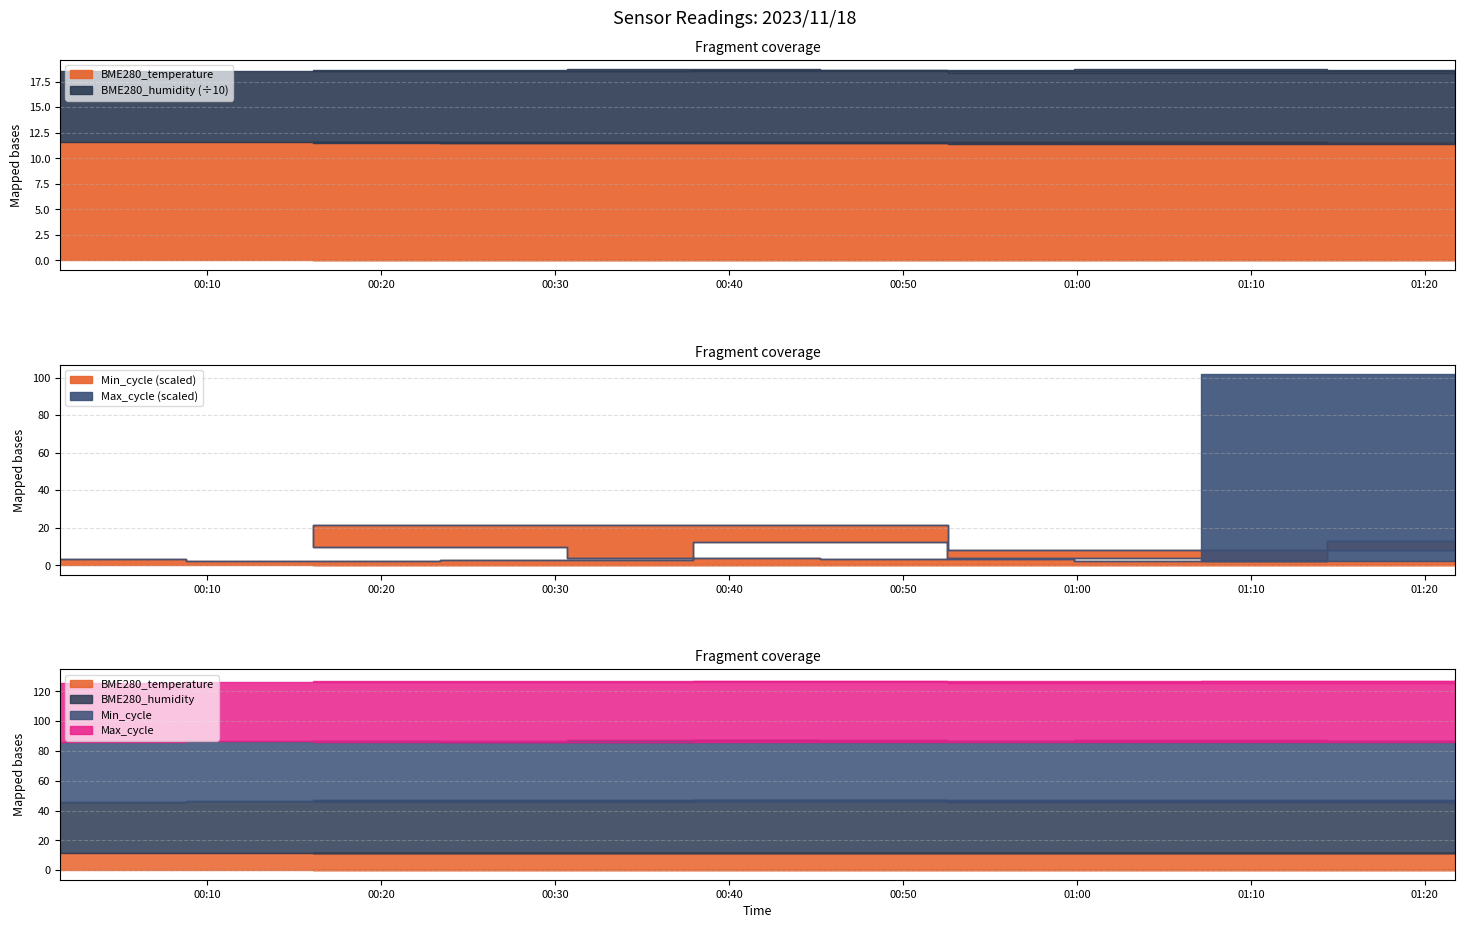

Which series has the largest total across all categories?

Max_cycle